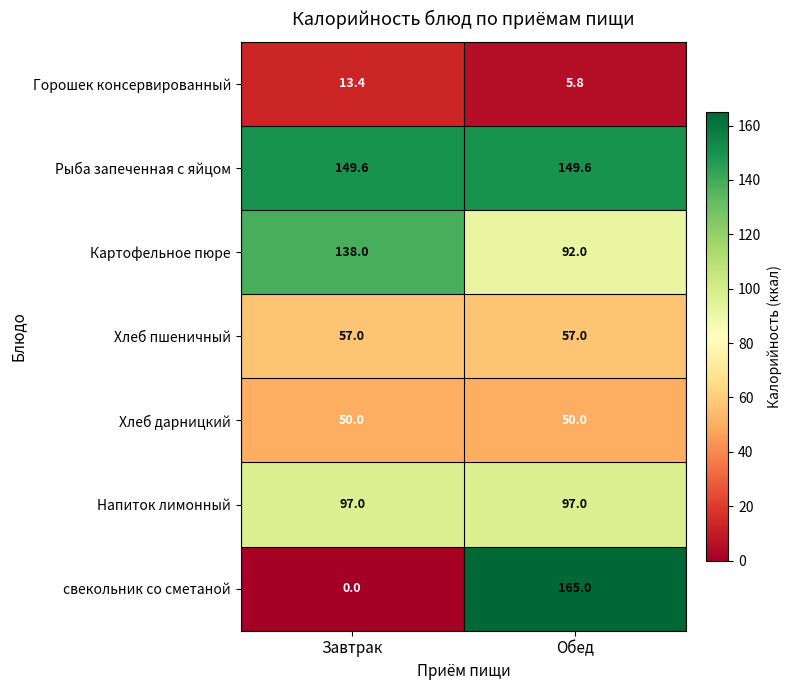

Count the number of data series in this chart.

7